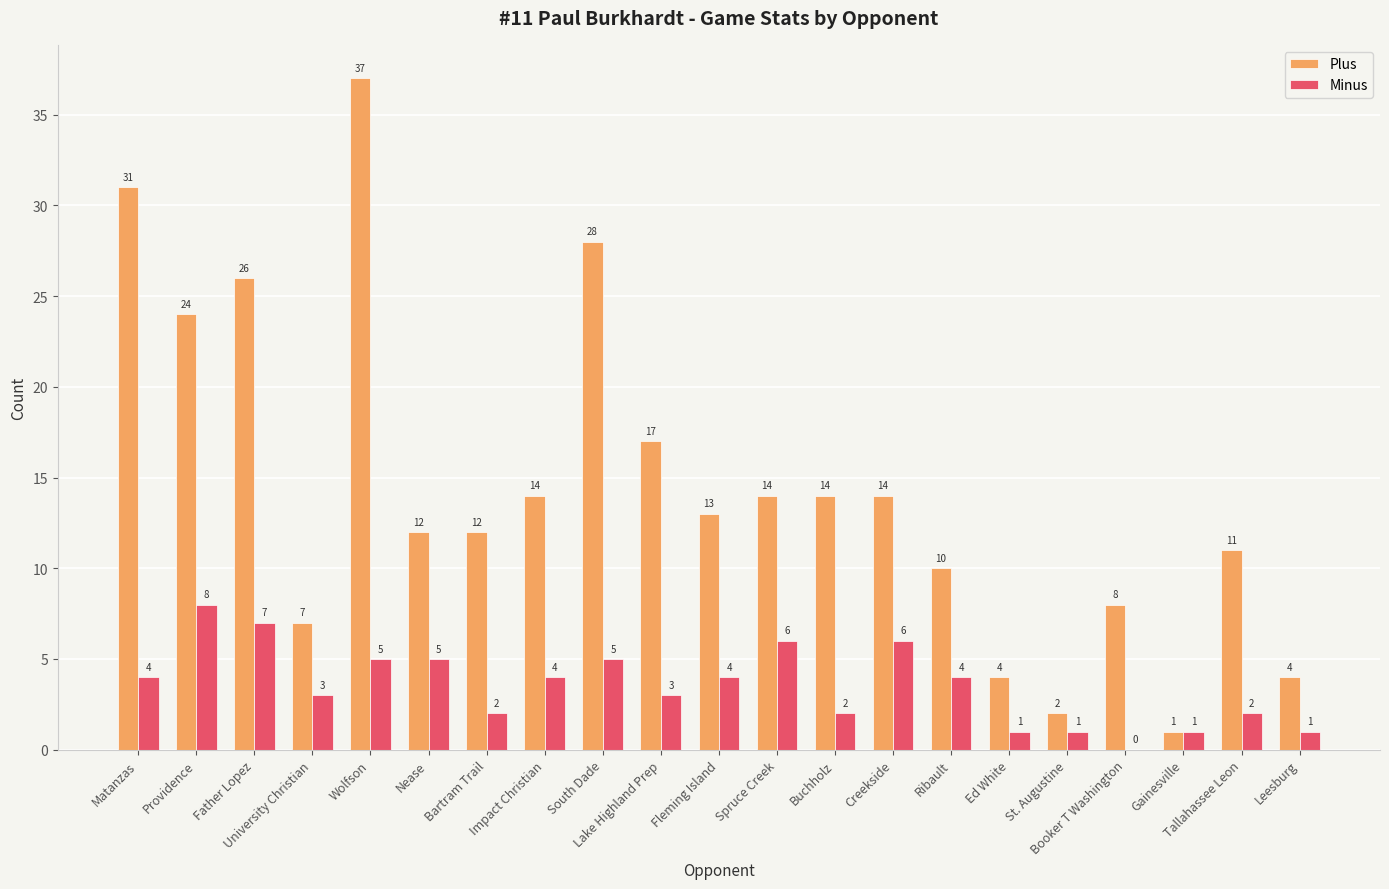

Which series has the largest total across all categories?

Plus